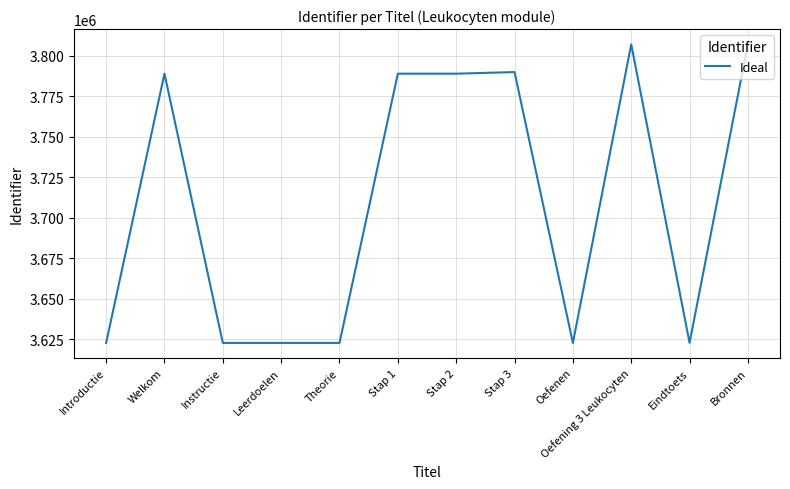

What is the change in value from Stap 1 to Oefening 3 Leukocyten?

+18081